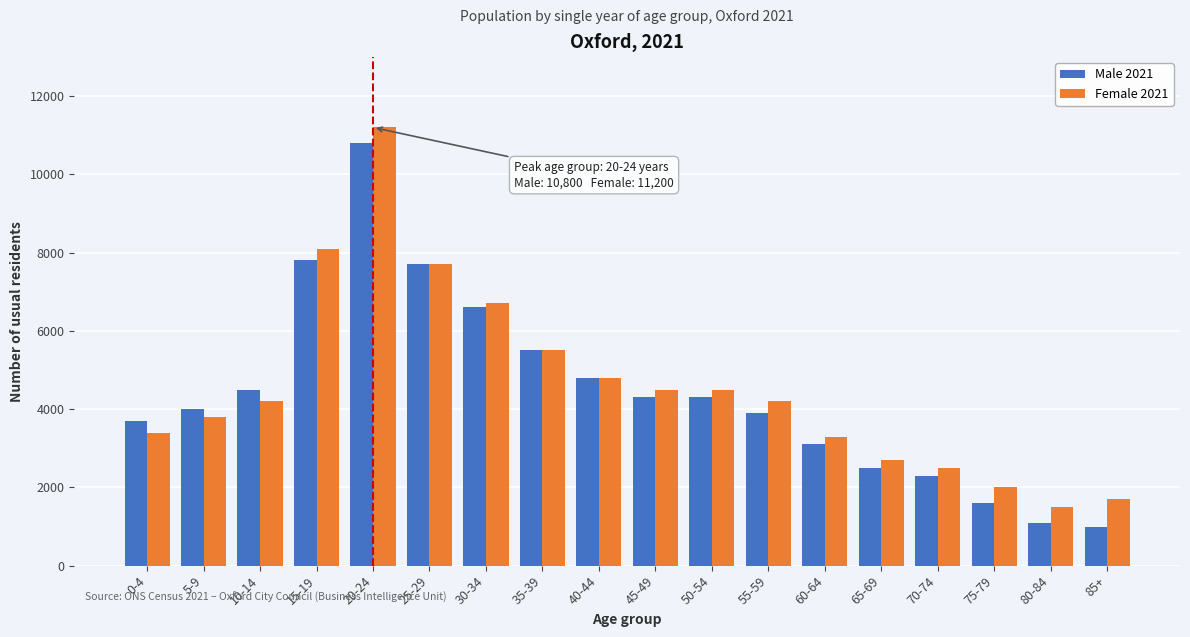

What is the greatest value displayed?

11200